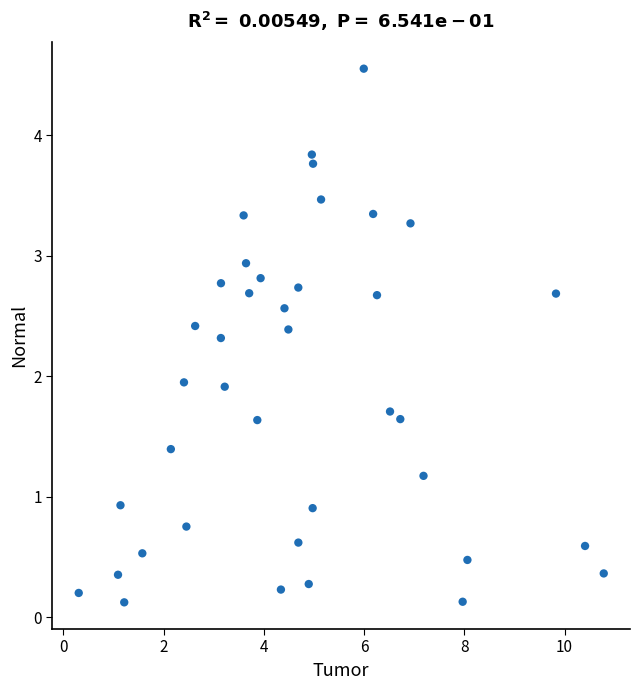

What is the range of X values (max minus min)?

10.5